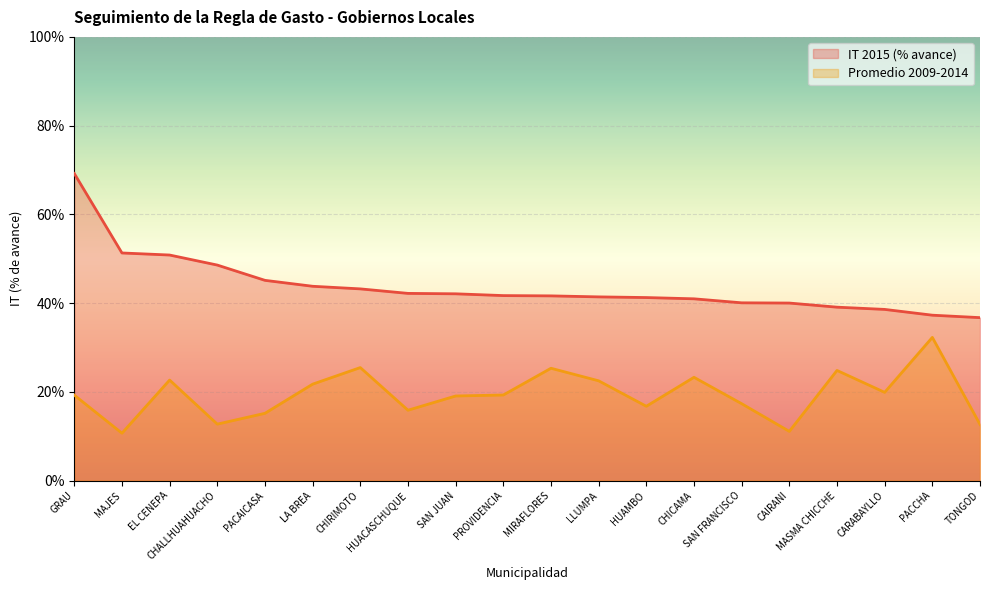

True or false: Promedio 2009-2014 and IT 2015 (% avance) intersect in this chart.

False